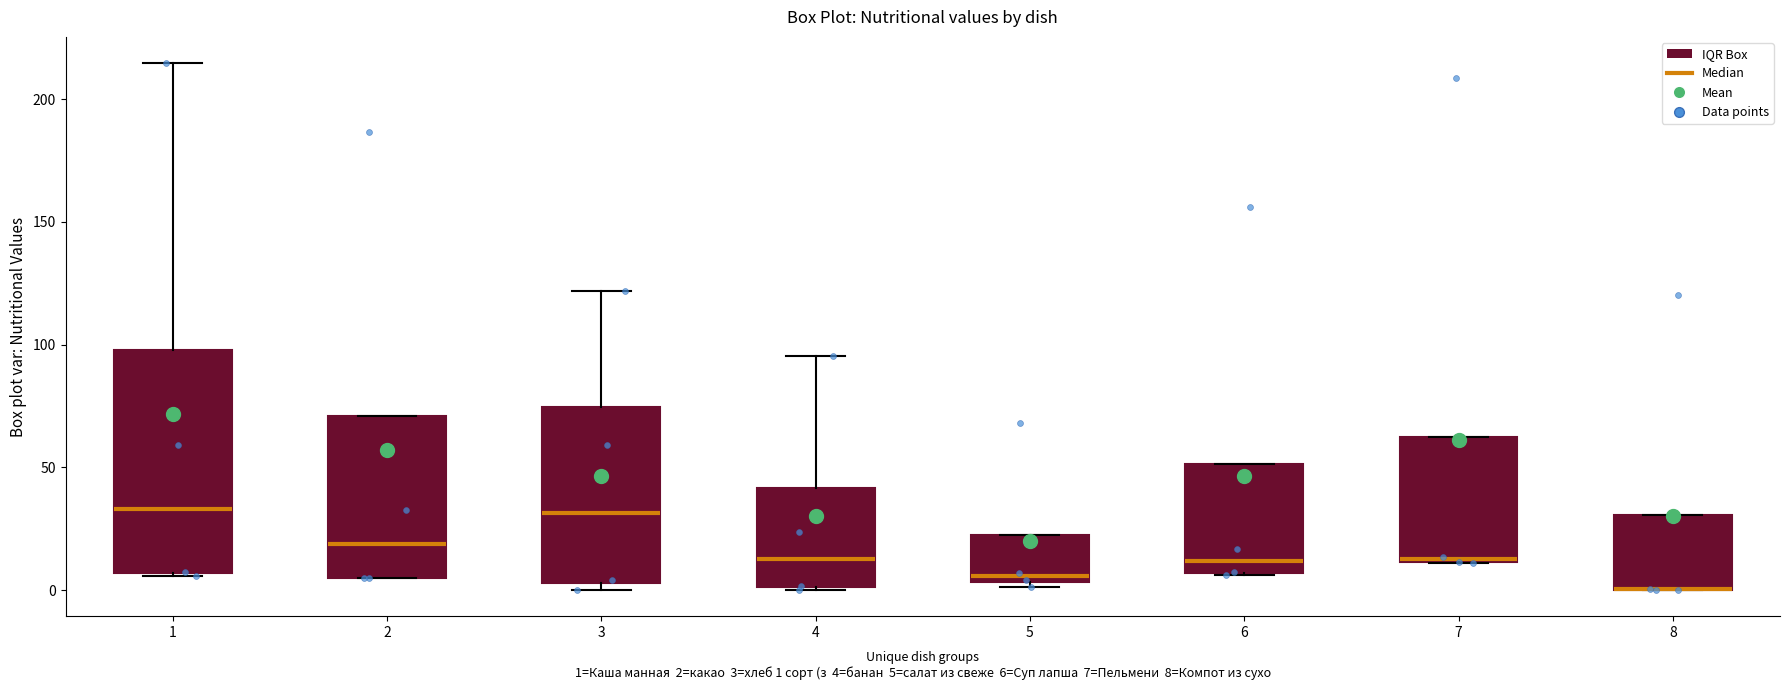

Reading left to right, read every box against the y-axis: the position of its median line, the range the box covers, and the ends of its whiskers. The values are not printed on the chart, so give them approximately, as read against the axis.

1: median 35, box 5 to 100, whiskers 5 to 215
2: median 20, box 5 to 70, whiskers 5 to 70
3: median 30, box 5 to 75, whiskers 0 to 120
4: median 15, box 0 to 40, whiskers 0 to 95
5: median 5 (just above the box's lower edge), box 5 to 20, whiskers 0 to 20
6: median 10, box 5 to 50, whiskers 5 to 50
7: median 10, box 10 to 60, whiskers 10 to 60
8: median 0 (drawn on the box's lower edge), box 0 to 30, whiskers 0 to 30